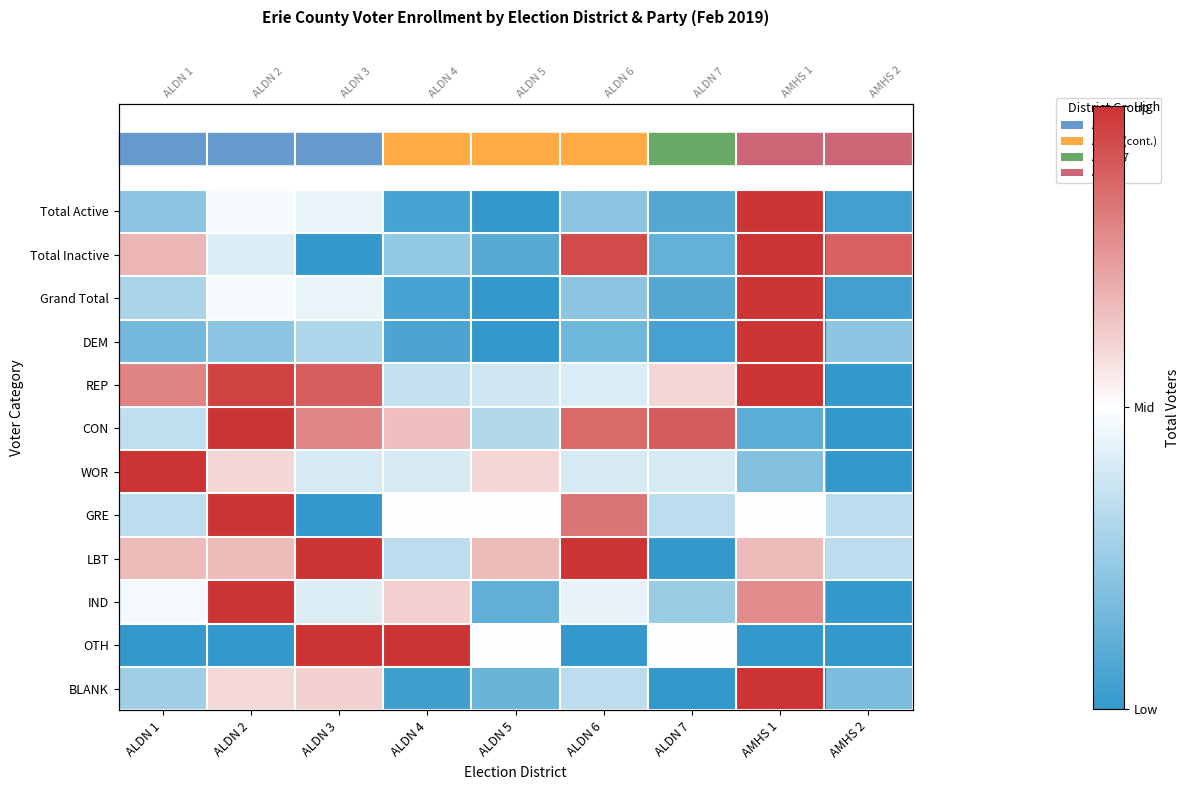

What is the spread (max minus min) of values at ALDN 5?

0.7